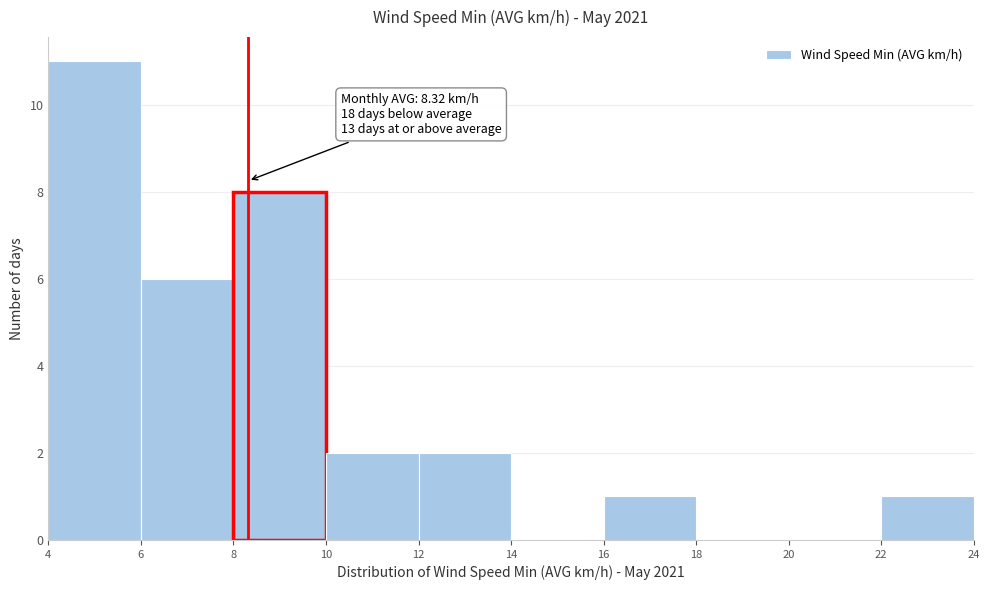

Which range on the x-axis has the tallest bar?

4 to 6